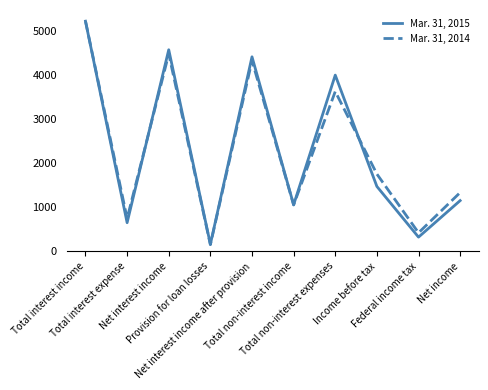

Reading left to right, what are all the values shown in this chart?

Mar. 31, 2015: Total interest income=5217	Total interest expense=648	Net interest income=4569	Provision for loan losses=160	Net interest income after provision=4409	Total non-interest income=1055	Total non-interest expenses=3994	Income before tax=1470	Federal income tax=321	Net income=1149
Mar. 31, 2014: Total interest income=5217	Total interest expense=744	Net interest income=4473	Provision for loan losses=150	Net interest income after provision=4323	Total non-interest income=1051	Total non-interest expenses=3623	Income before tax=1751	Federal income tax=419	Net income=1332